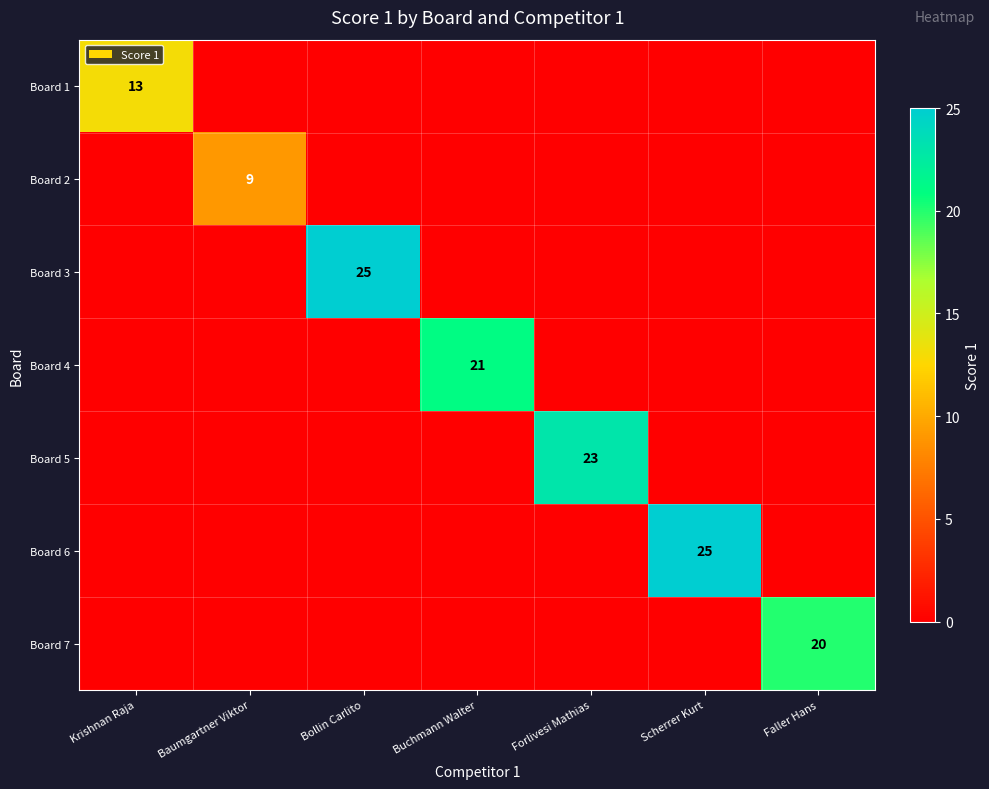

Is it true that Board 1 equals 13 at Krishnan Raja?

True